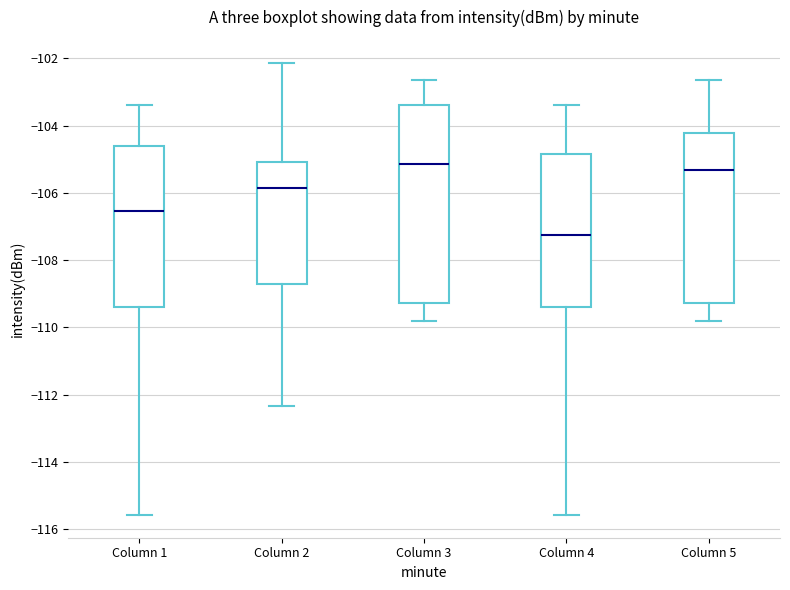

Reading left to right, read every box against the y-axis: the position of its median line, the range the box covers, and the ends of its whiskers. The values are not printed on the chart, so give them approximately, as read against the axis.

Column 1: median -106.6, box -109.4 to -104.6, whiskers -115.6 to -103.4
Column 2: median -105.8, box -108.8 to -105.0, whiskers -112.4 to -102.2
Column 3: median -105.2, box -109.2 to -103.4, whiskers -109.8 to -102.6
Column 4: median -107.2, box -109.4 to -104.8, whiskers -115.6 to -103.4
Column 5: median -105.4, box -109.2 to -104.2, whiskers -109.8 to -102.6